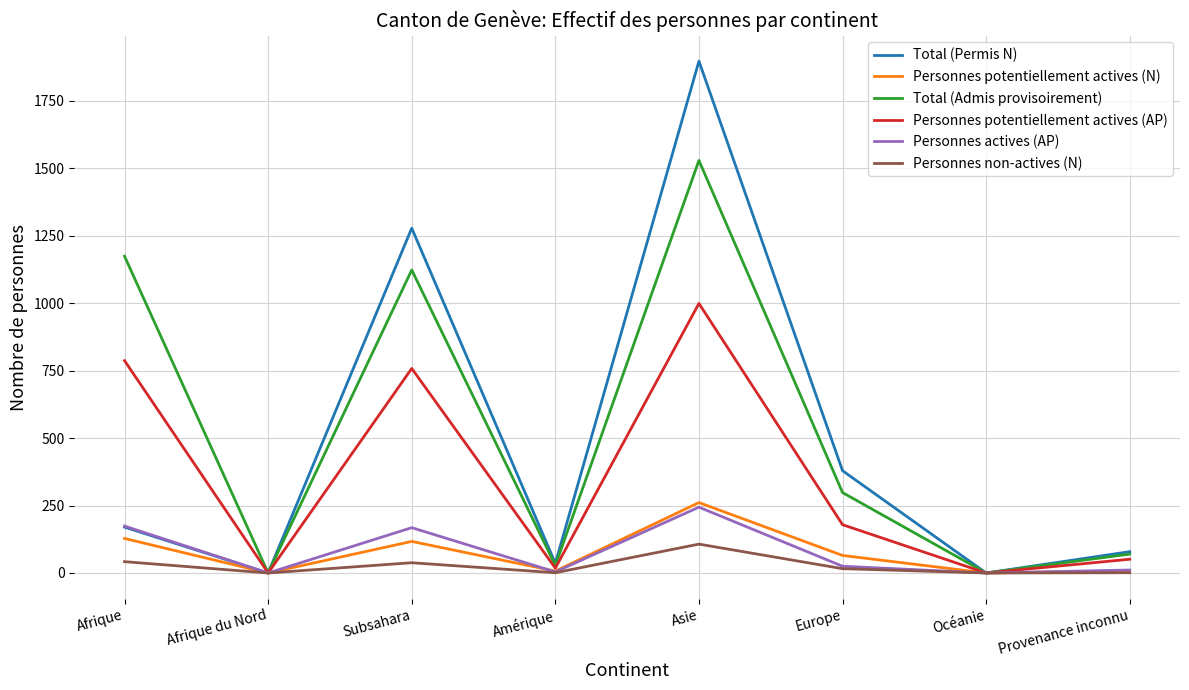

What position from the right is Europe?

3